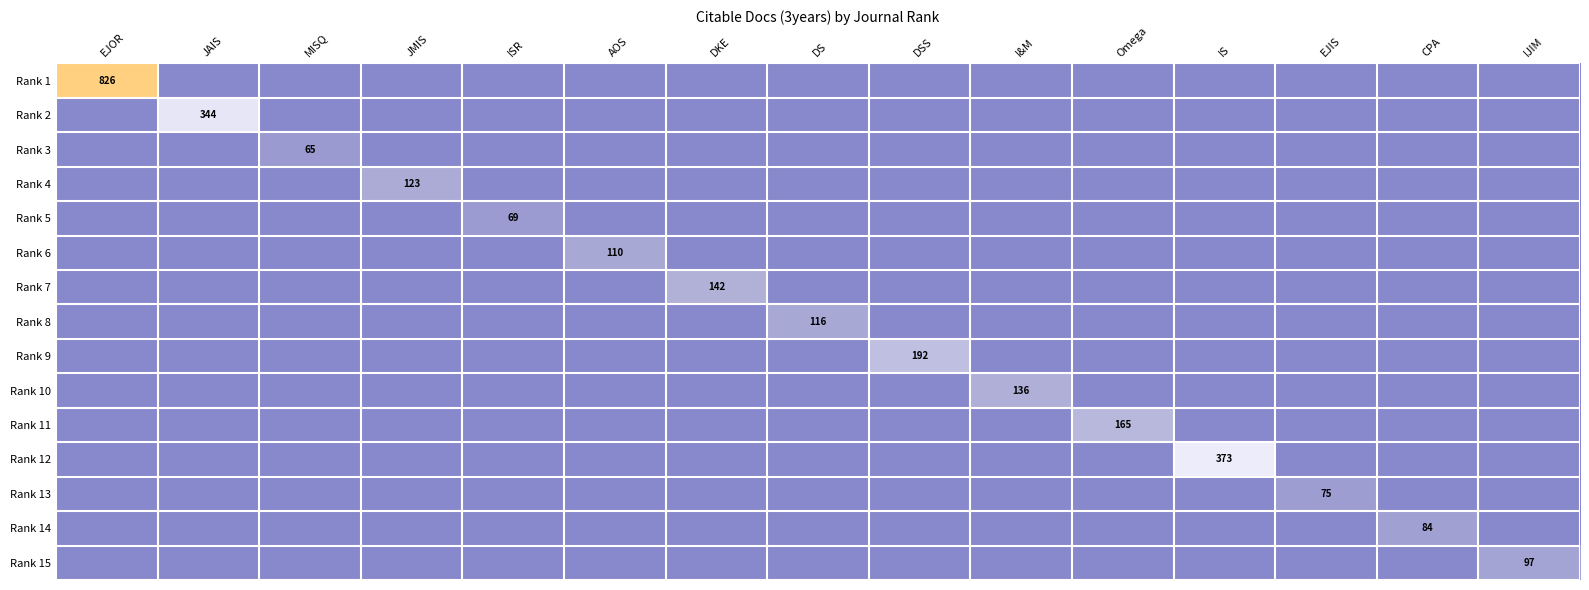

Is it true that Rank 9 equals -132 at MISQ?

False